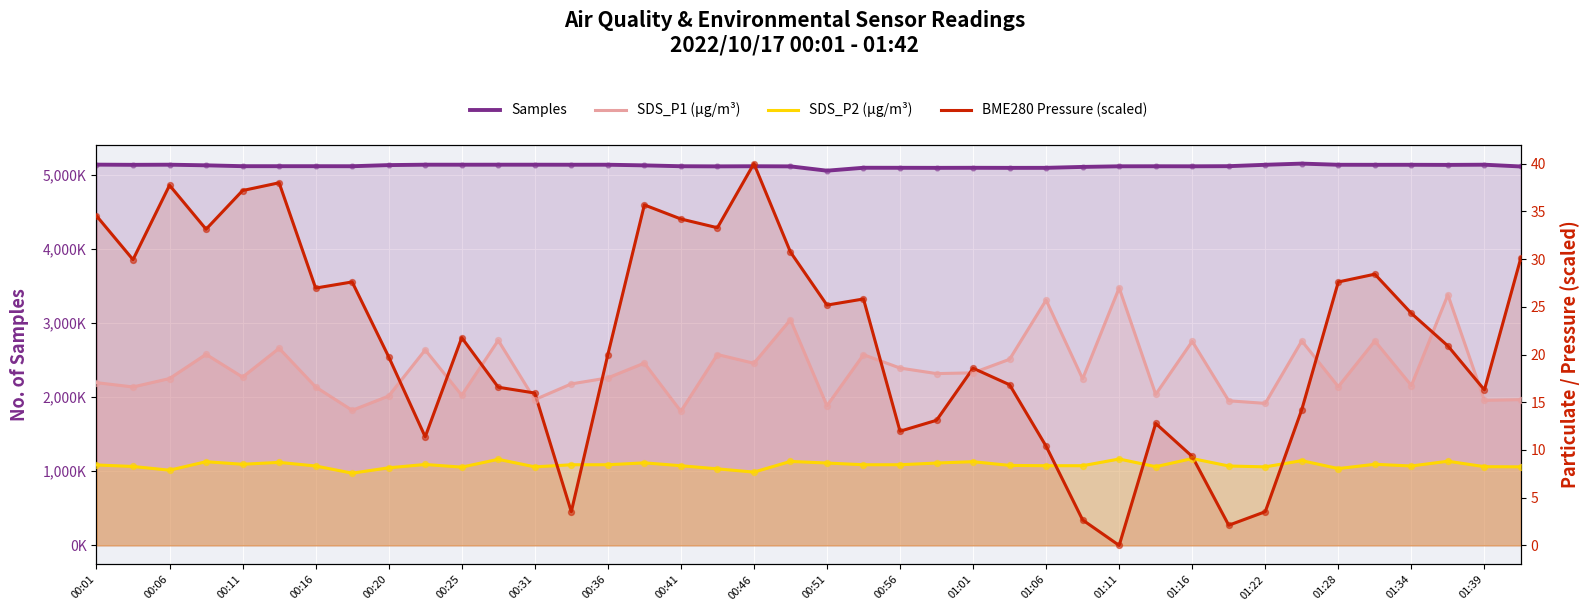

Which series has the widest spread of Y values?

Samples